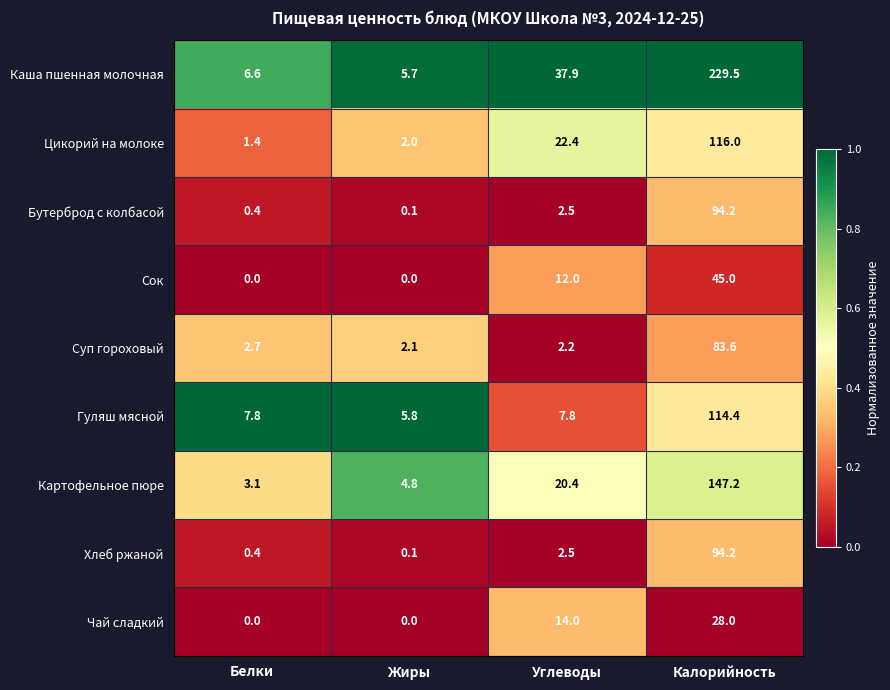

How many data points in Картофельное пюре are less than 20?

2